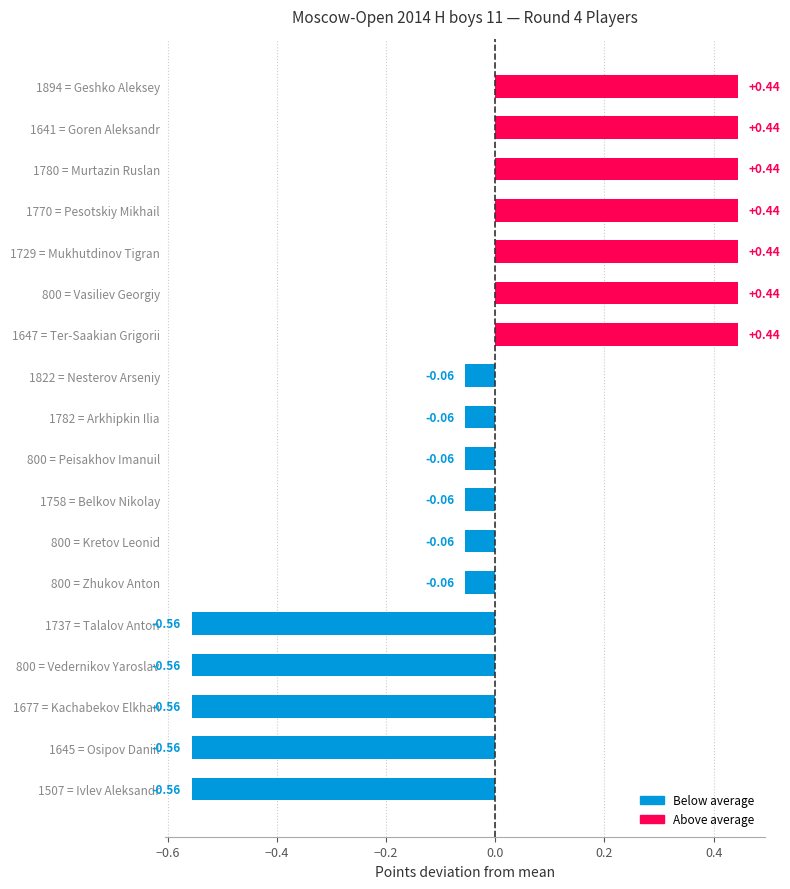

What is the difference between the maximum and second lowest values?

1.0